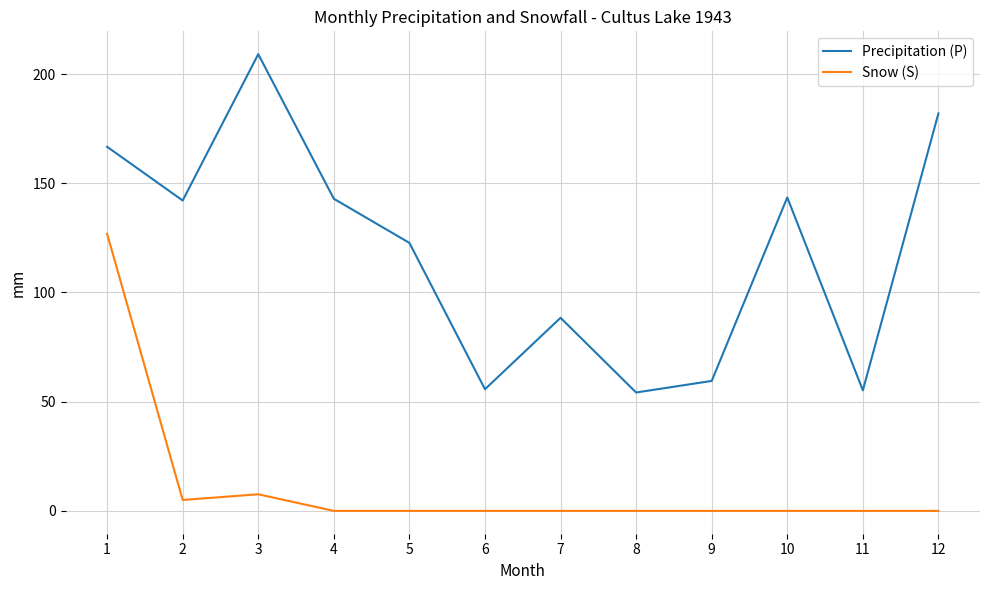

True or false: Precipitation (P) has a value of 21.4 at 7.

False